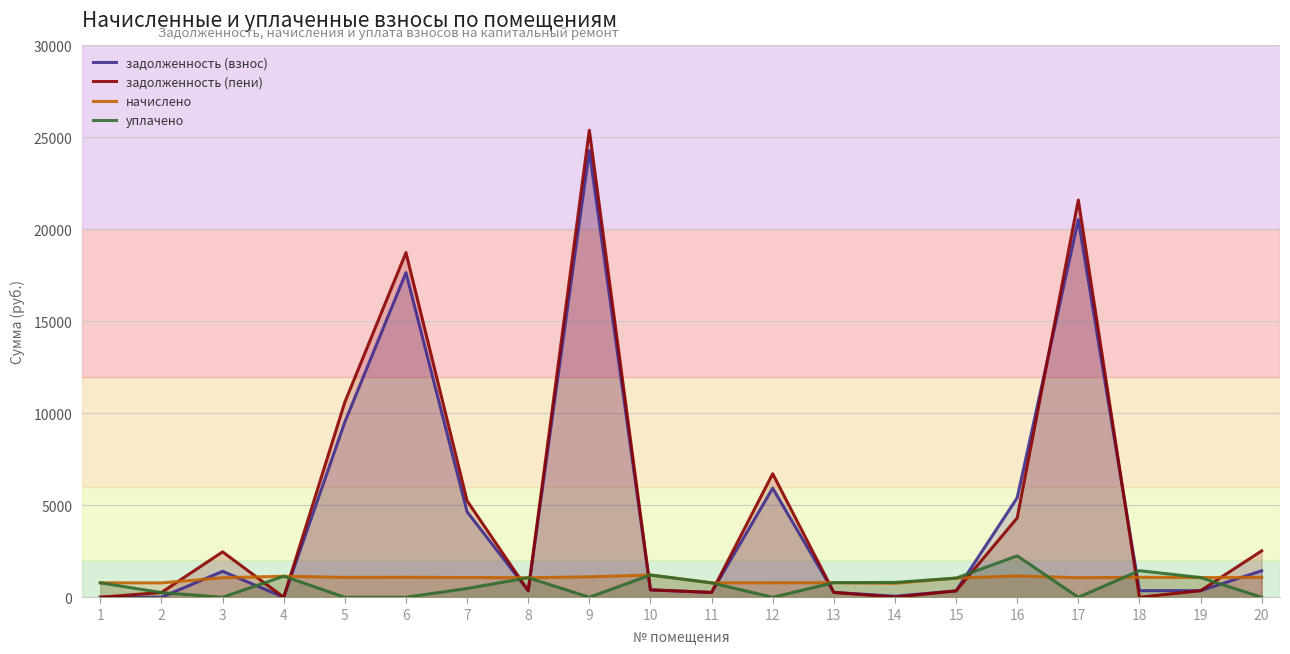

Where is the first local minimum for уплачено?

3